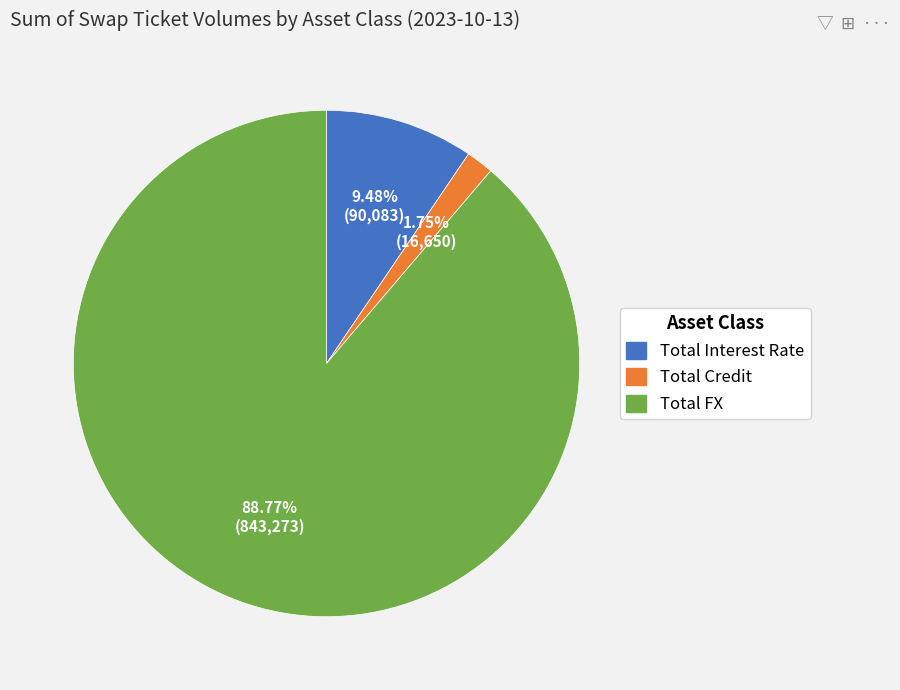

True or false: Total Interest Rate accounts for 15% of the total.

False